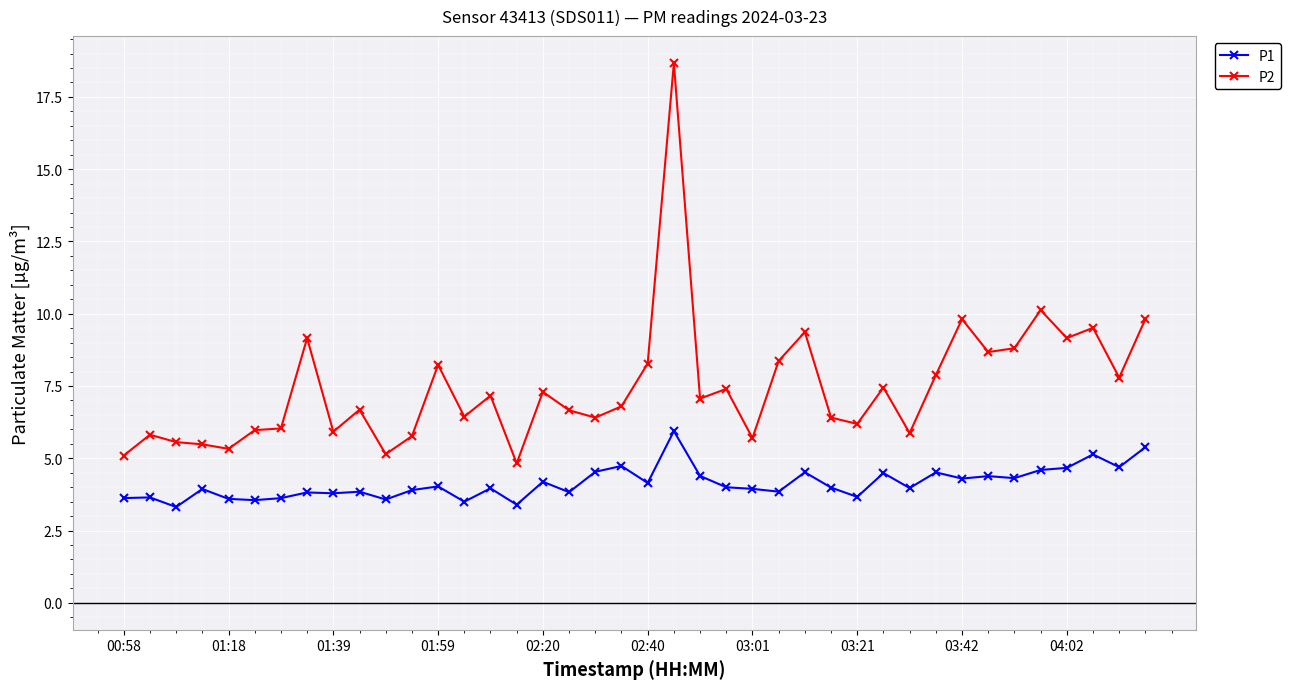

What is the sum of all P1 values?

165.2